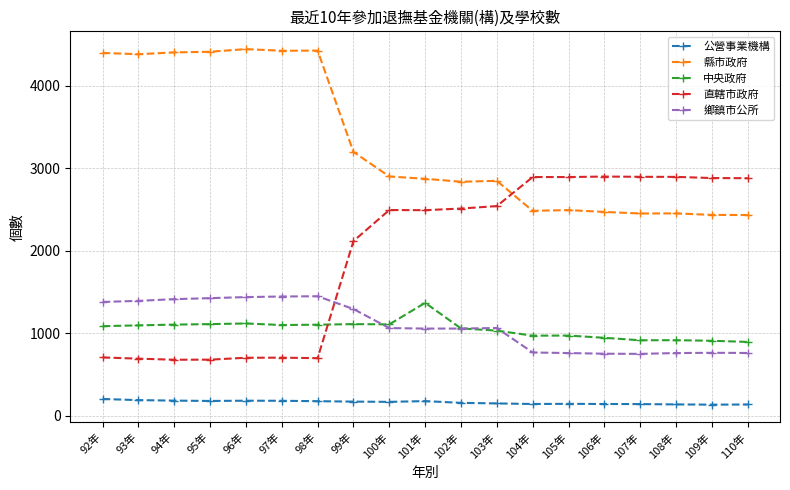

Is this an area chart (filled region under the line)?

No